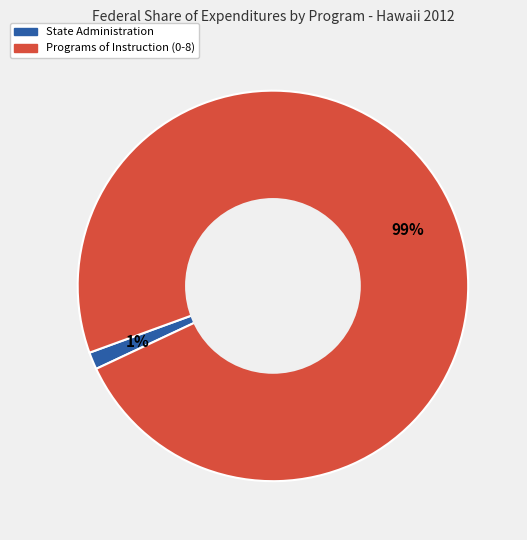

To the nearest percent, what is the average slice percentage?

50%